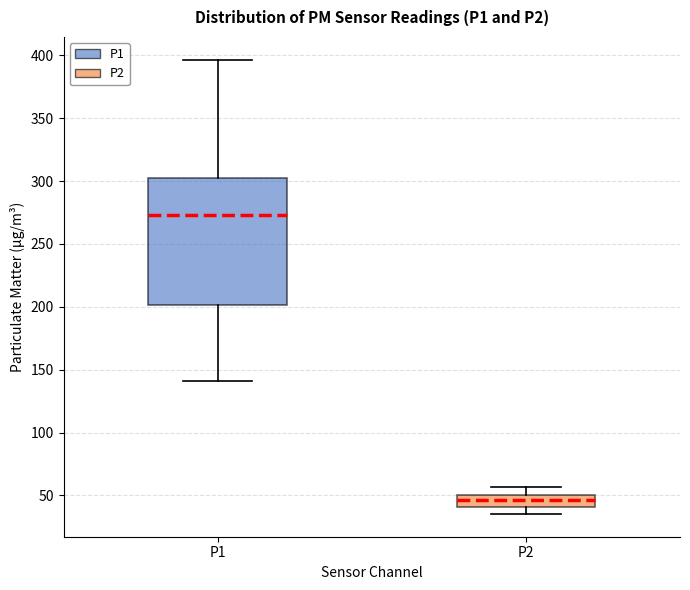

Which box's median line is the lowest?

P2